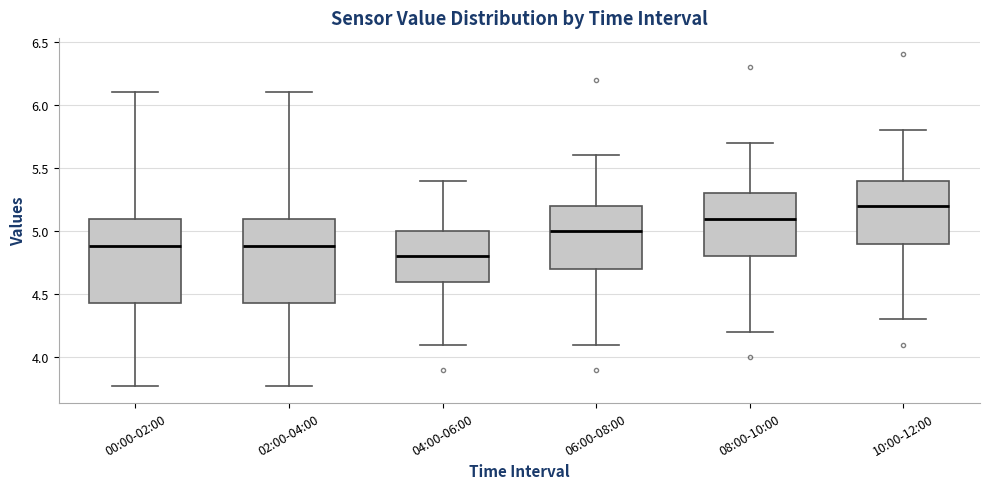

Which box has the lowest median line?

04:00-06:00